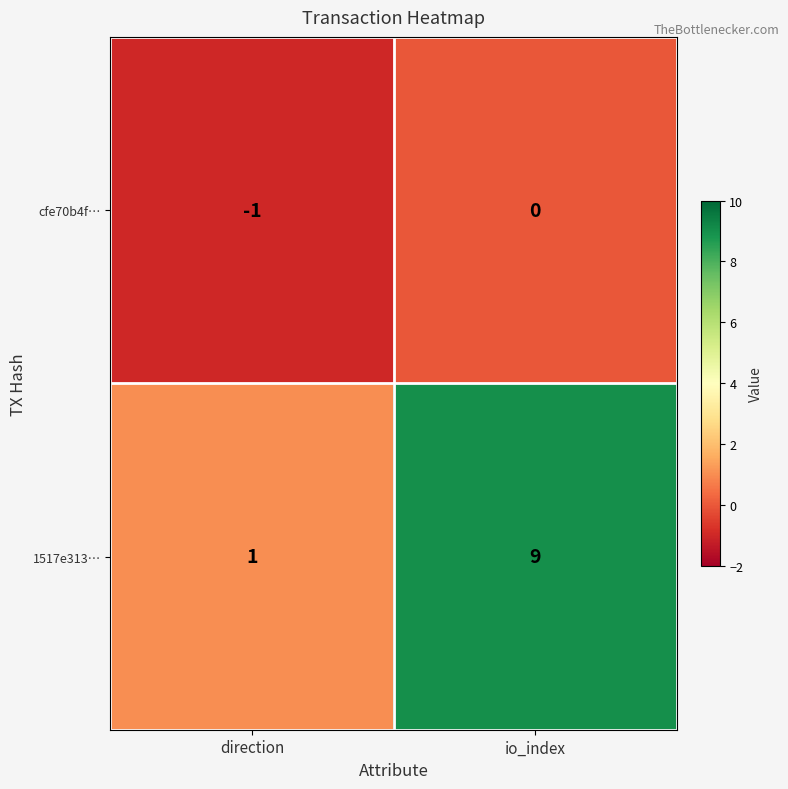

At which category does the chart reach its minimum across all series?

direction